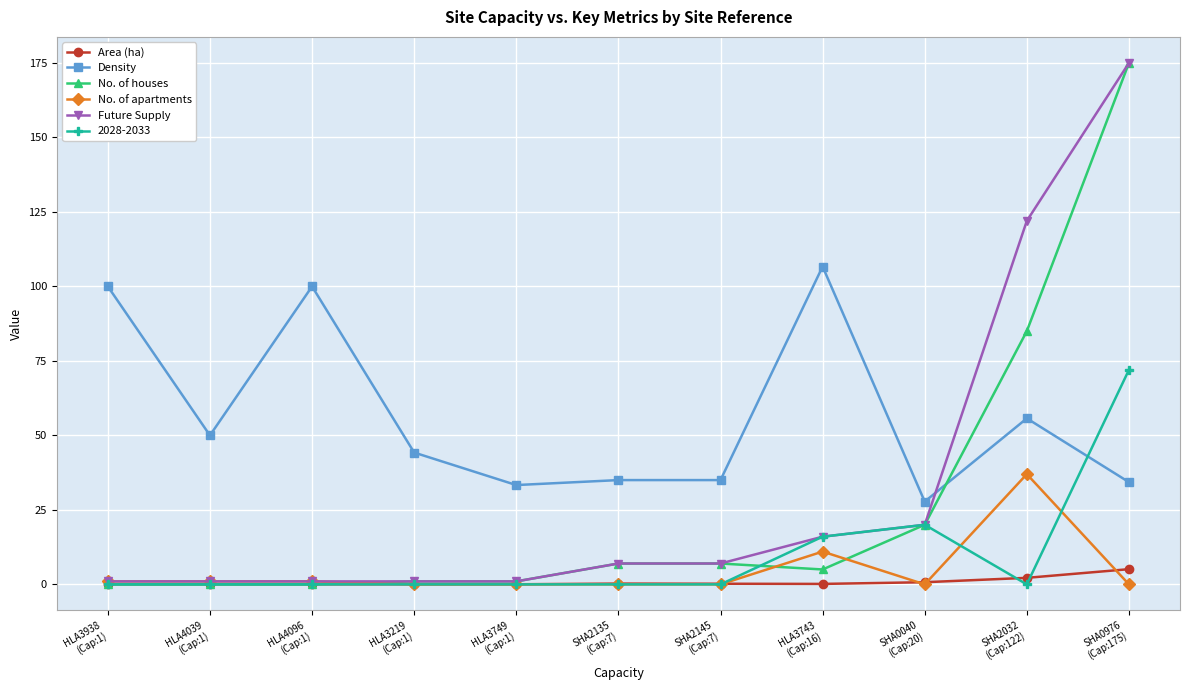

Is the value of No. of apartments at HLA3219
(Cap:1) greater than the value of Future Supply at SHA2032
(Cap:122)?

No